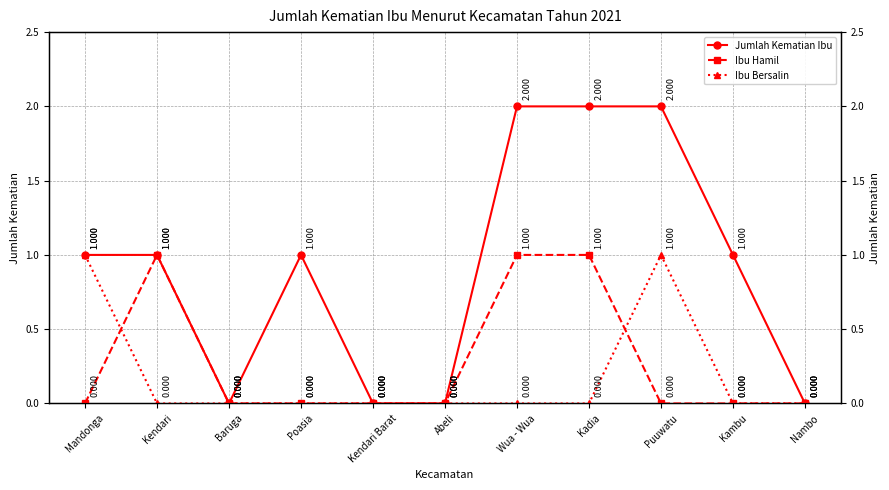

How many categories are shown in the chart?

11